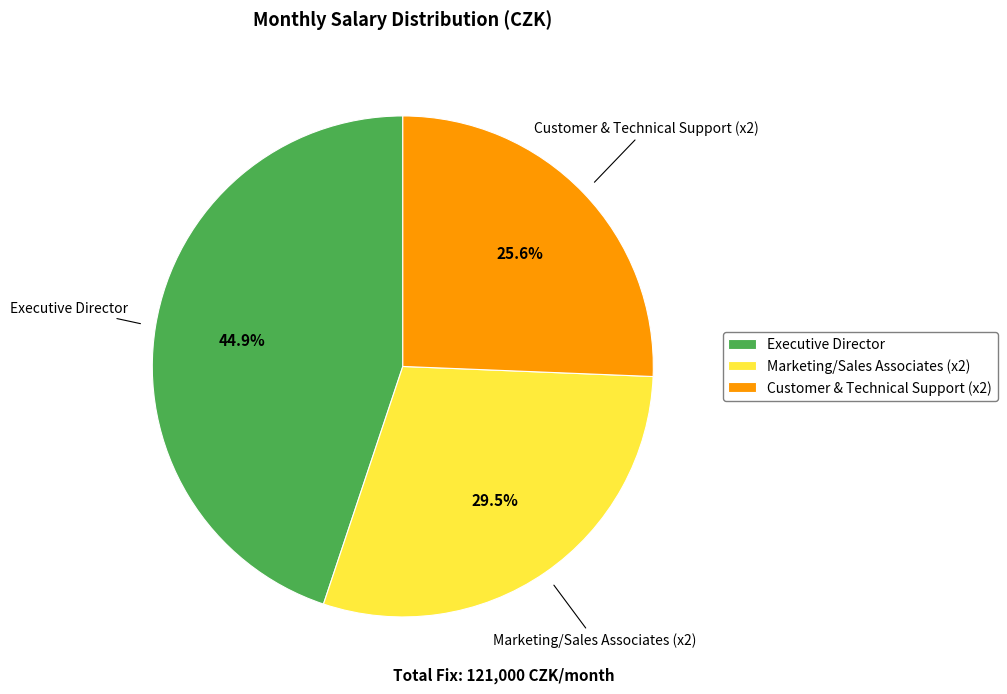

Between Executive Director and Marketing/Sales Associates (x2), which is larger?

Executive Director